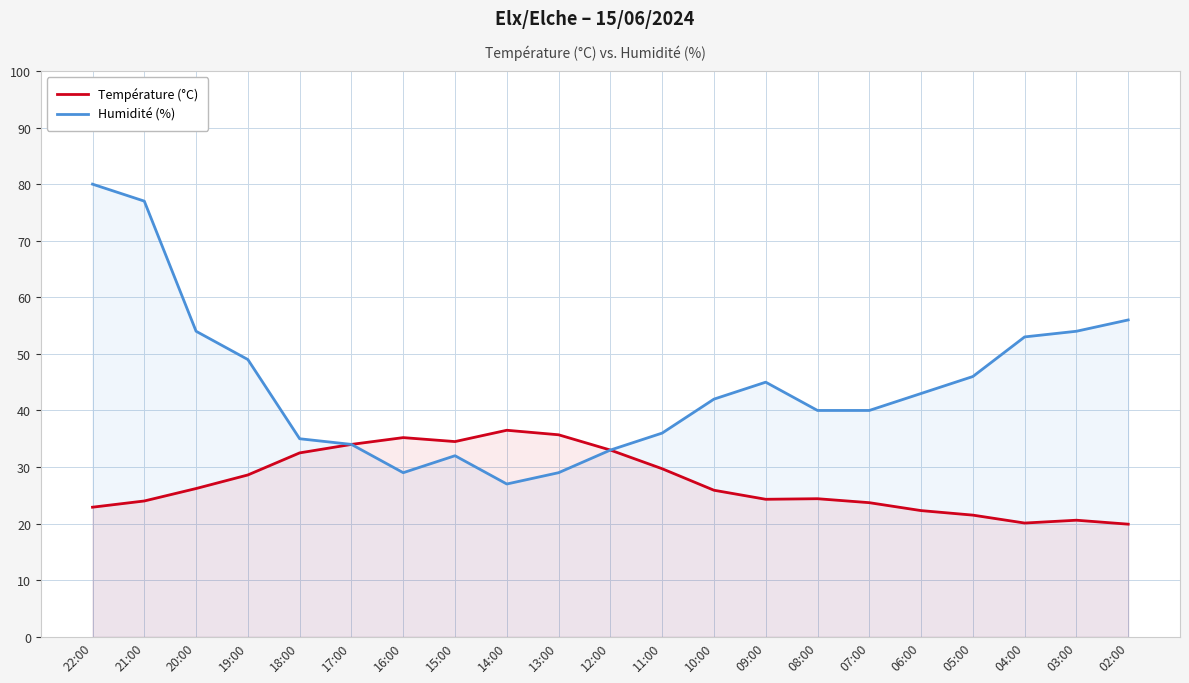

At which label does Température (°C) reach its minimum?

02:00